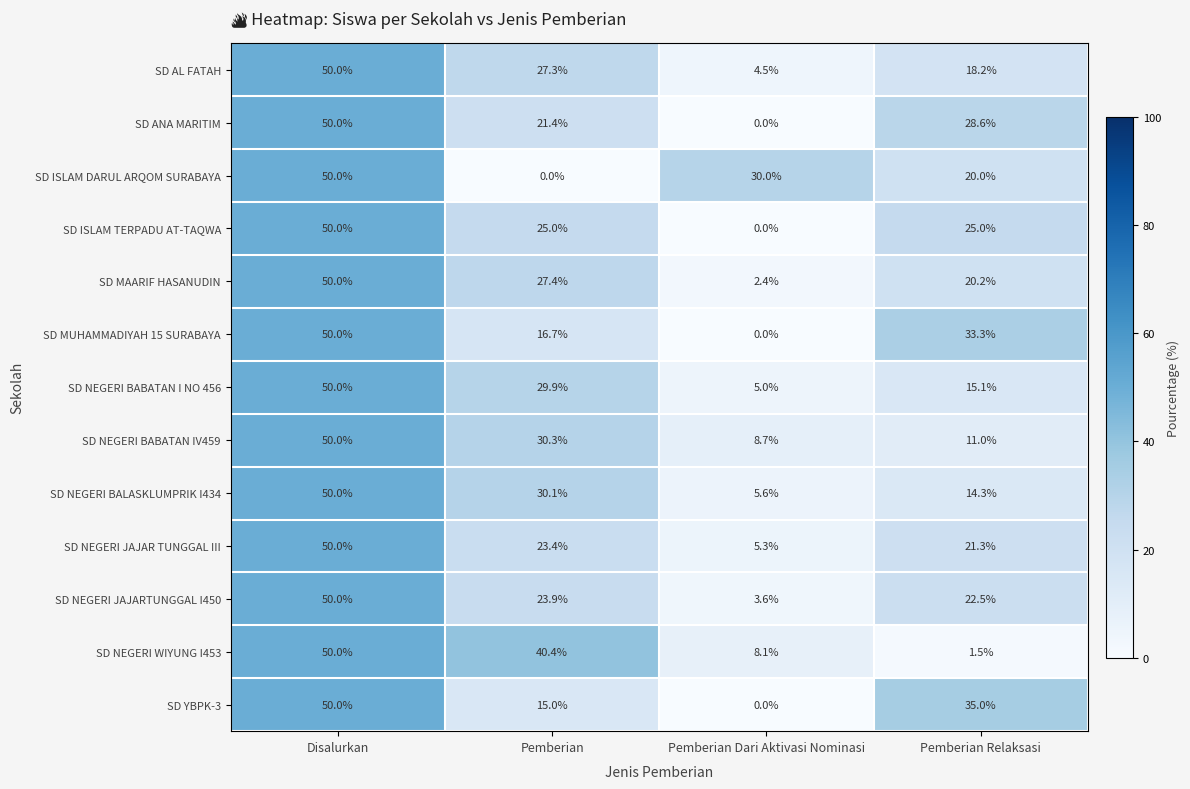

The SD MUHAMMADIYAH 15 SURABAYA series shows 84.8 at Disalurkan. True or false?

False